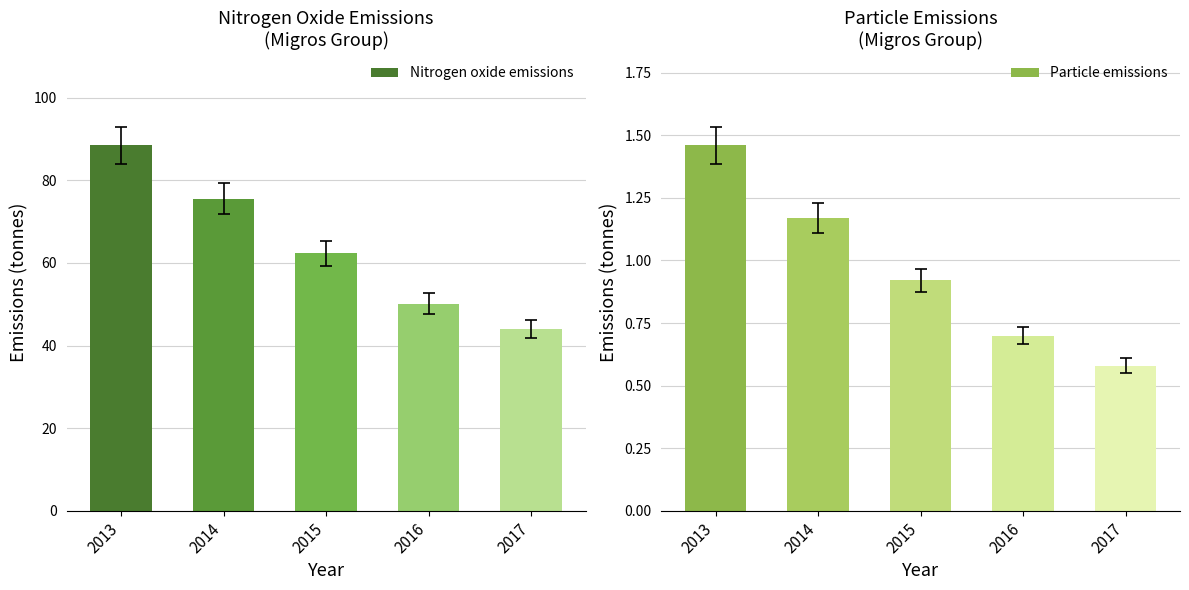

Reading left to right, list all the values displayed in this chart.

Nitrogen oxide emissions: 88.5	75.5	62.3	50.1	44.0
Particle emissions: 1.5	1.2	0.9	0.7	0.6